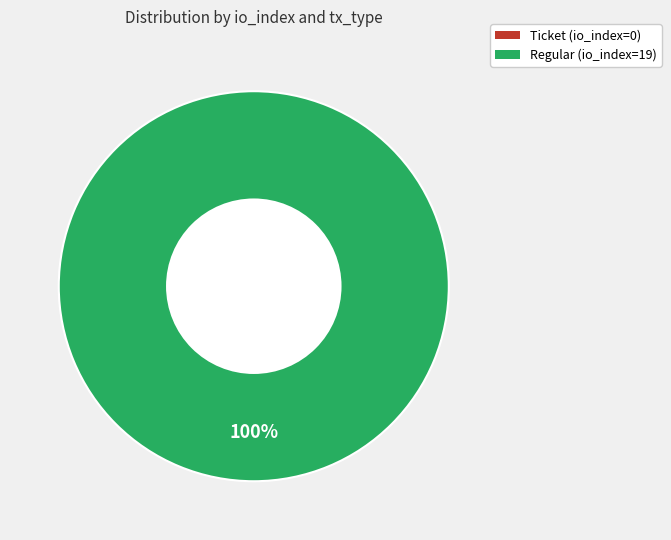

How many slices are in this pie chart?

2